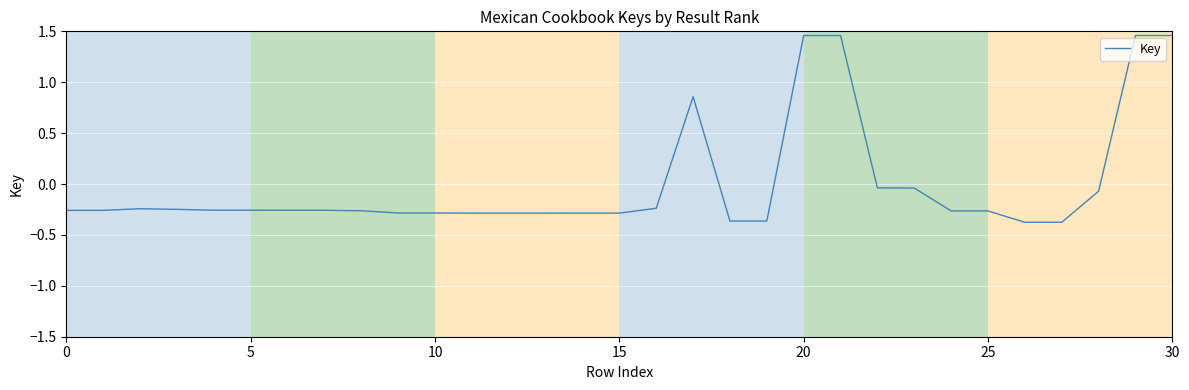

What is the difference between the maximum and minimum values?

1.8